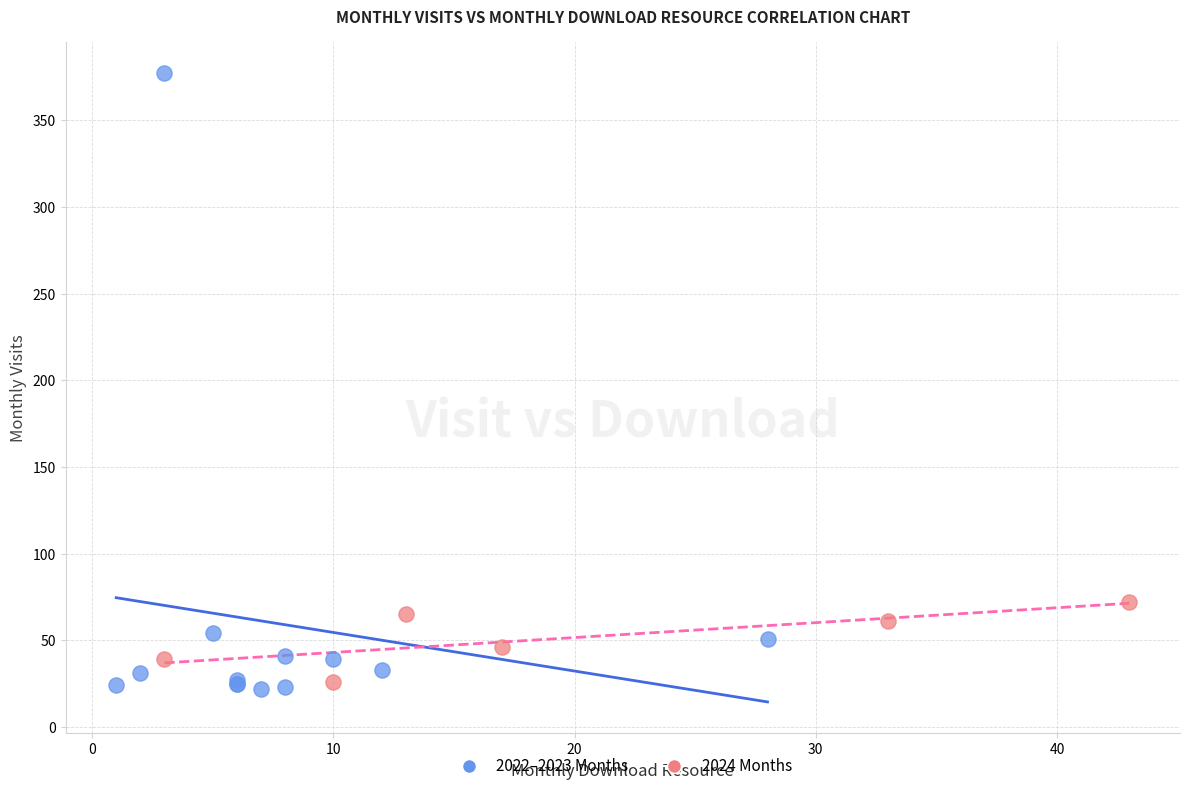

Which series has the largest Y range (max minus min)?

2022–2023 Months